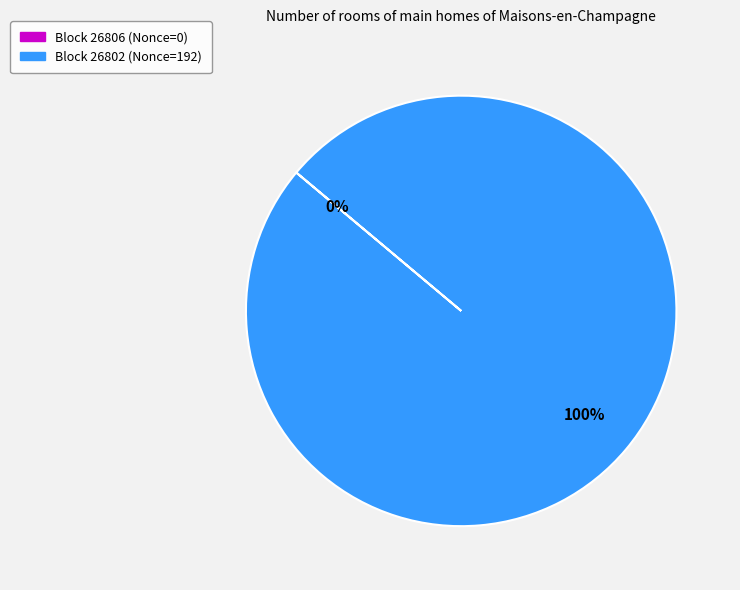

Is it true that 26802 is 99% of the pie?

False